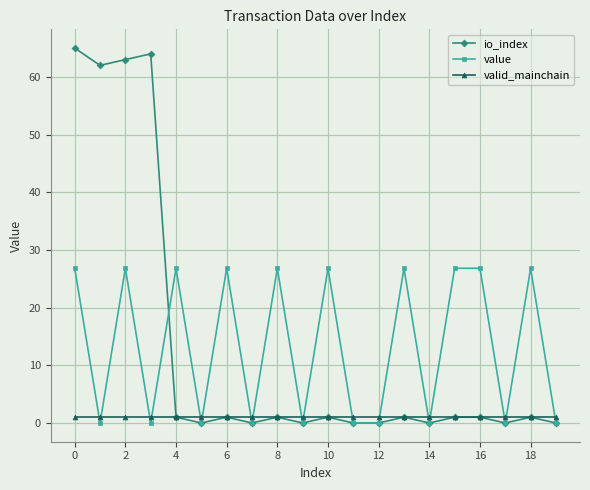

What is the greatest value displayed?

65.0